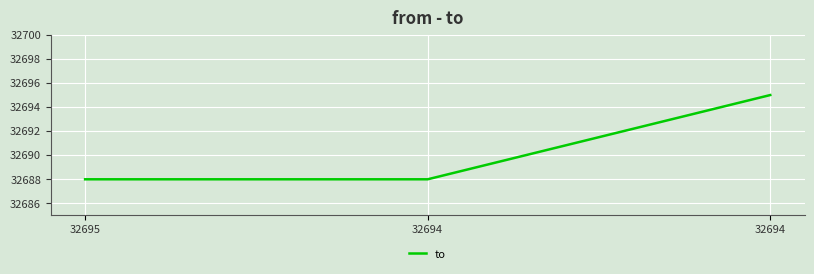

How many categories are shown in the chart?

3